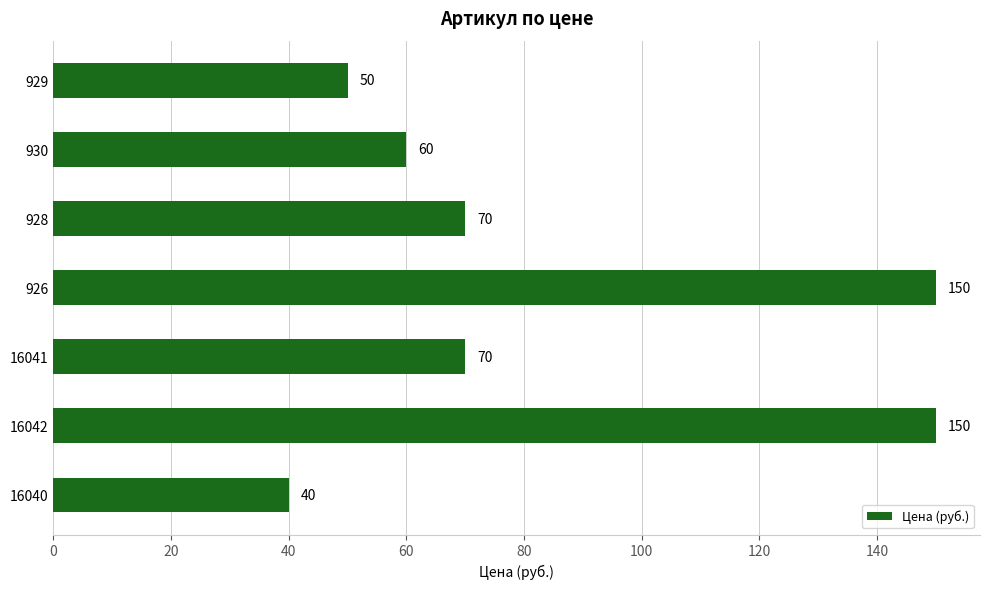

Reading bottom to top, transcribe all the data shown in this chart.

16040=40	16042=150	16041=70	926=150	928=70	930=60	929=50